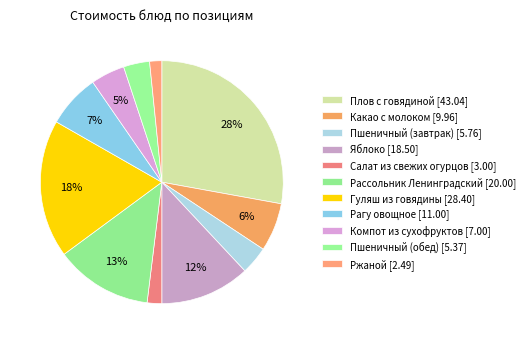

Does Какао с молоком account for over 50% of the chart?

No